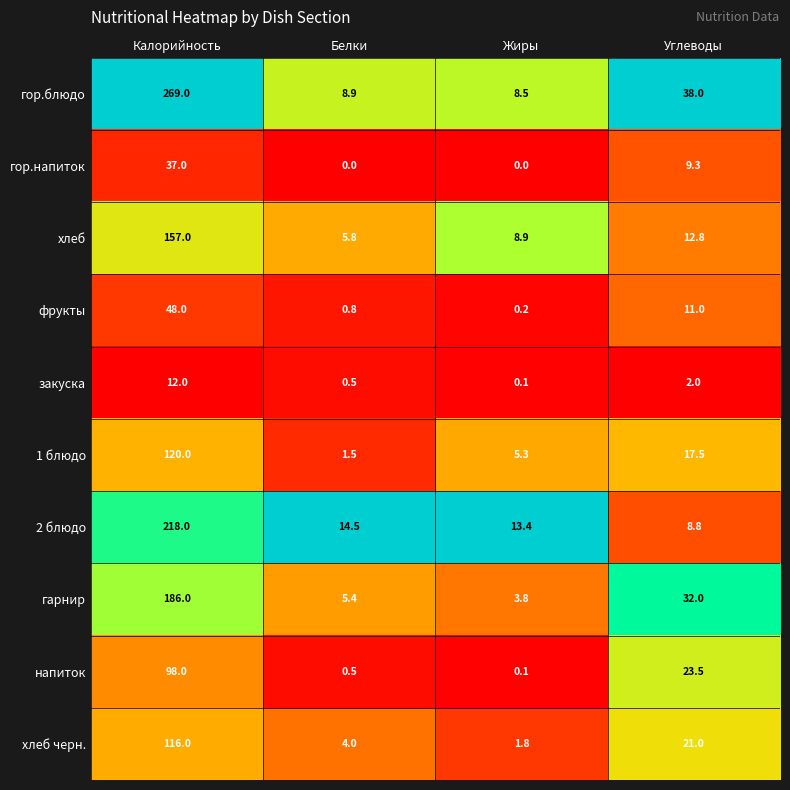

What value does the 2 блюдо series have at Калорийность?

218.0